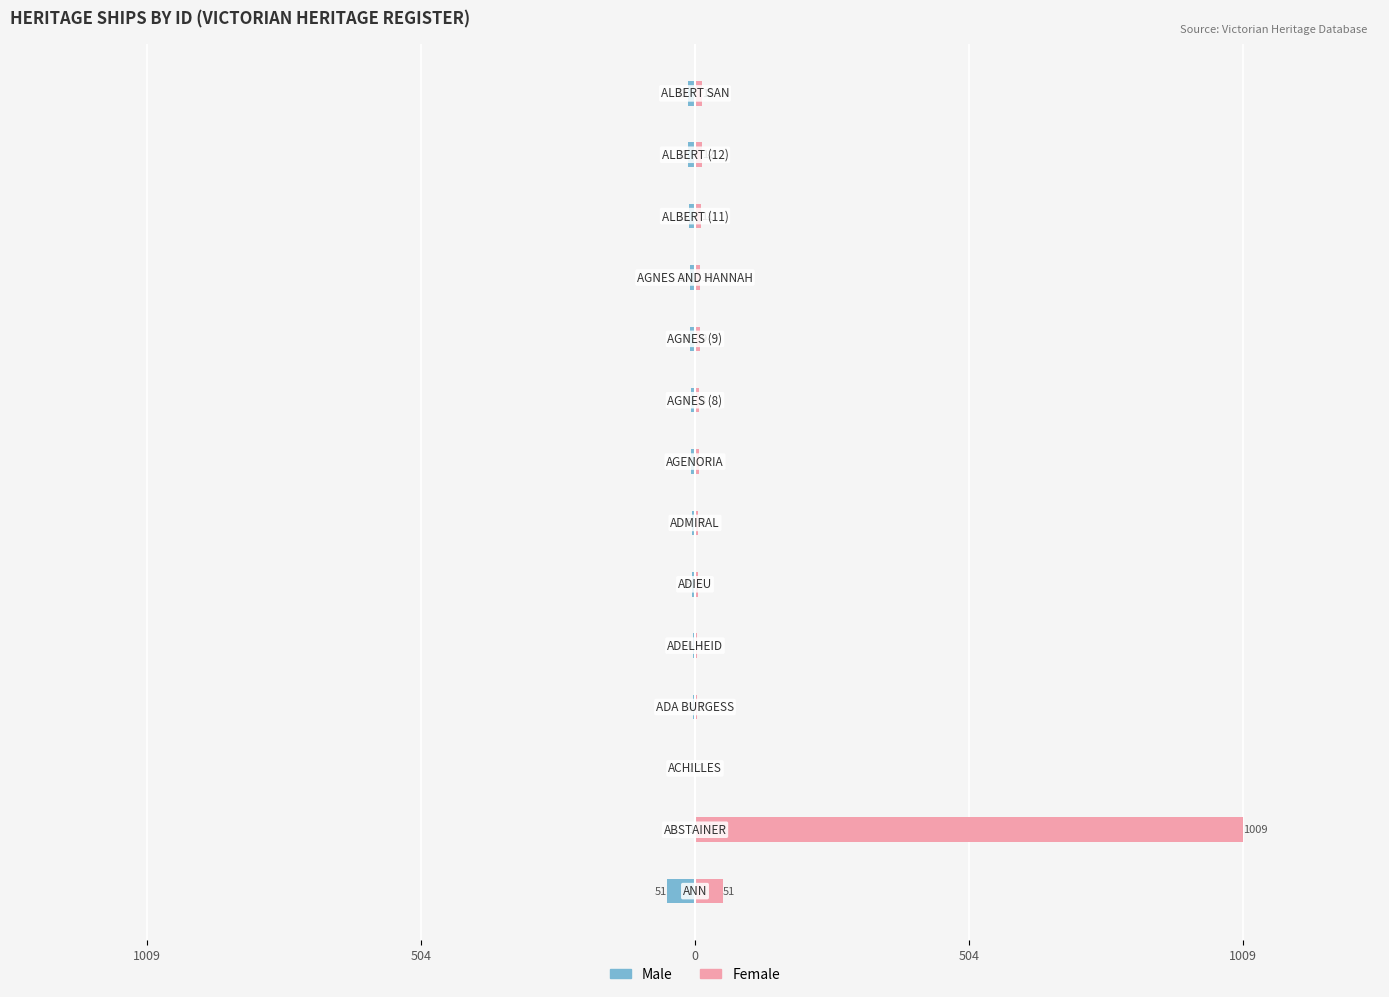

At 9, list the series in order from largest to smallest.

Female, Male